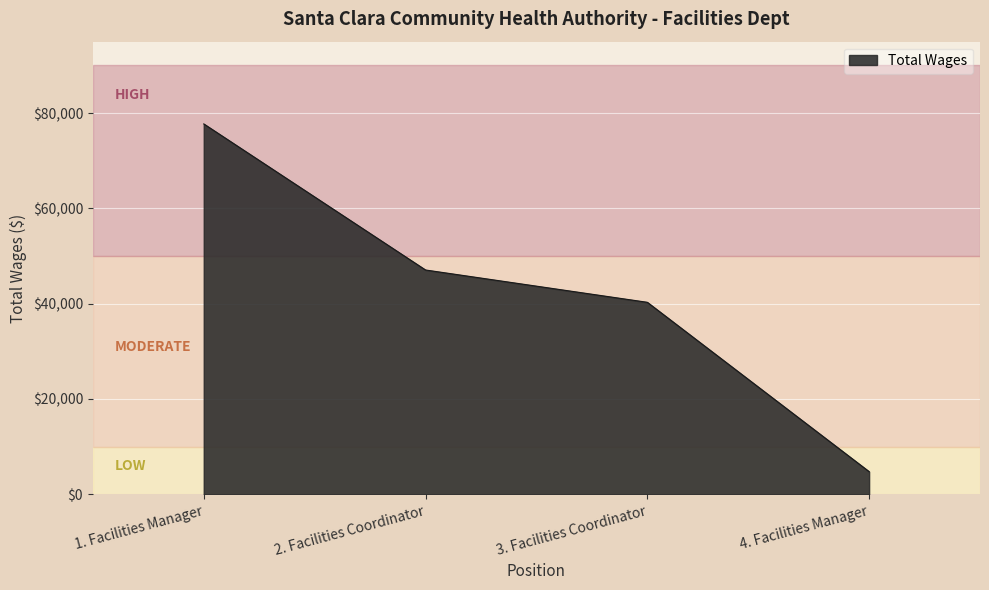

What is the difference between the second highest and second lowest values?

6780